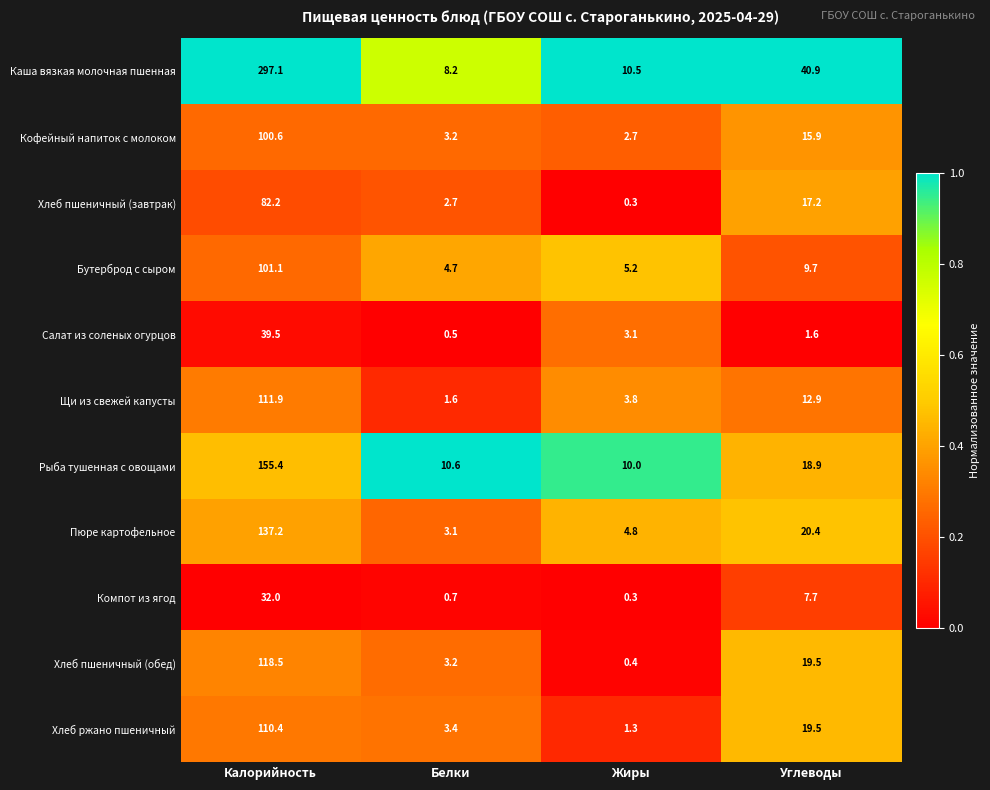

What is the maximum value for Рыба тушенная с овощами?

155.4